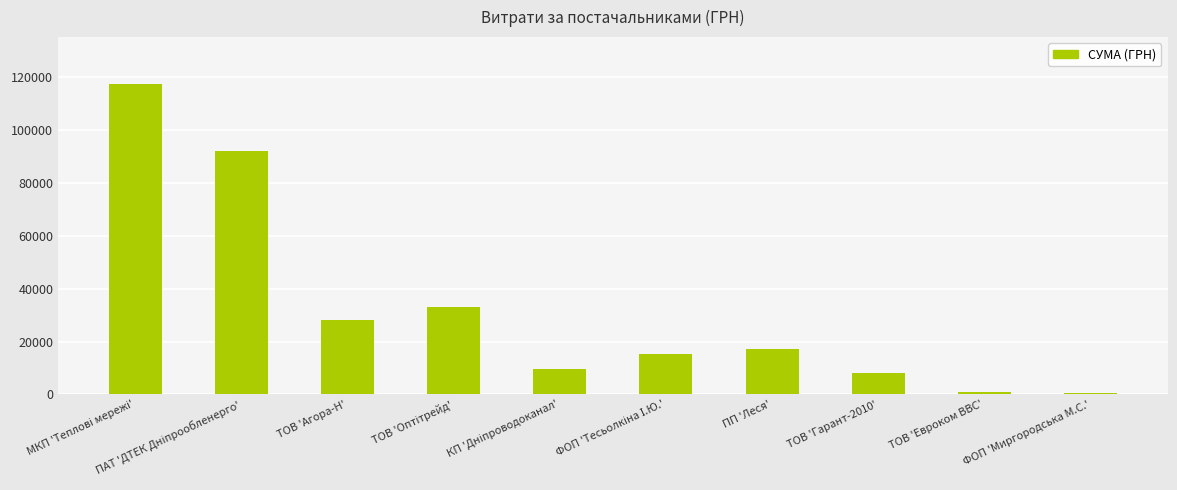

The chart shows a value of 28183.3 at ТОВ 'Агора-Н'. True or false?

True